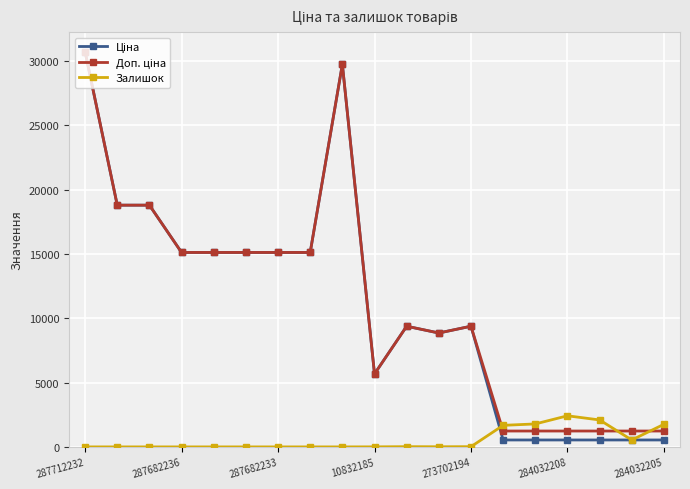

At how many categories does at least one series exceed 6951?

12